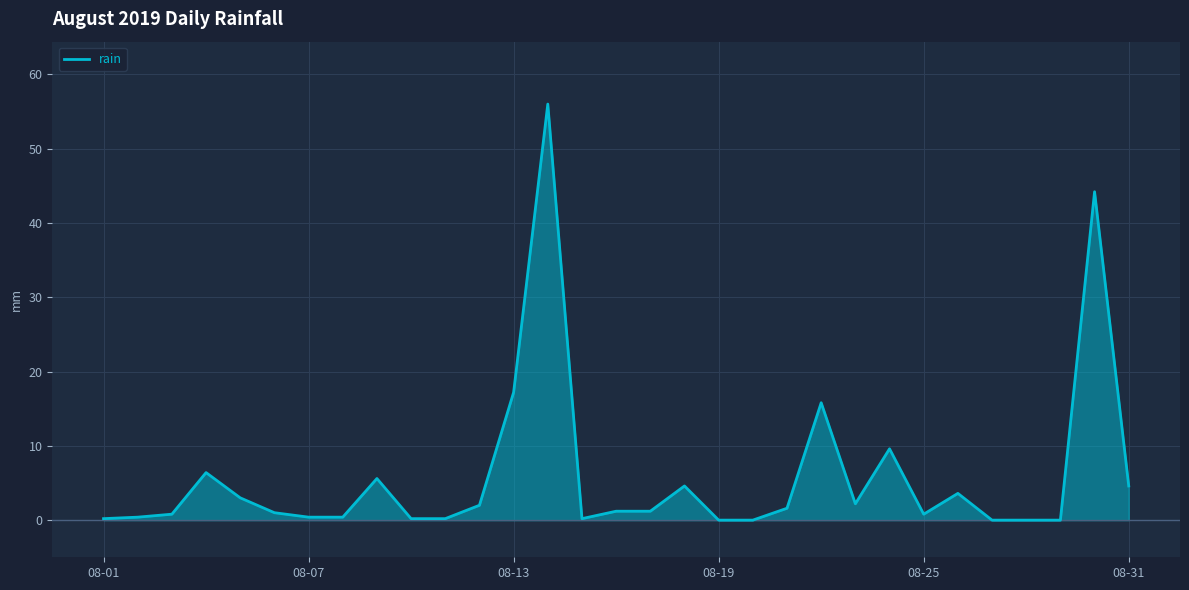

How many points are lower than both their immediate neighbors (excluding endpoints)?

3